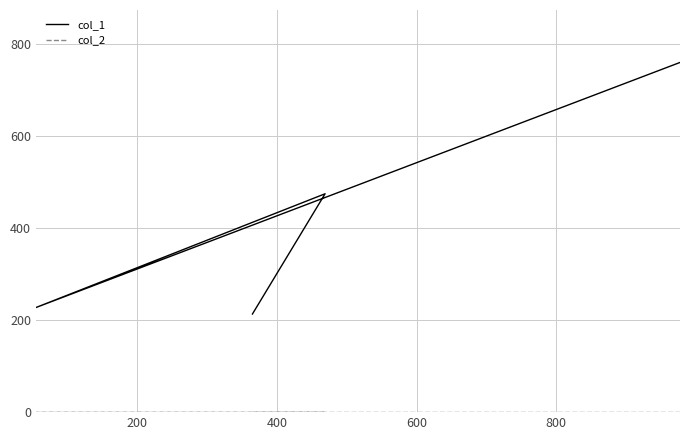

What is the greatest value displayed?

759